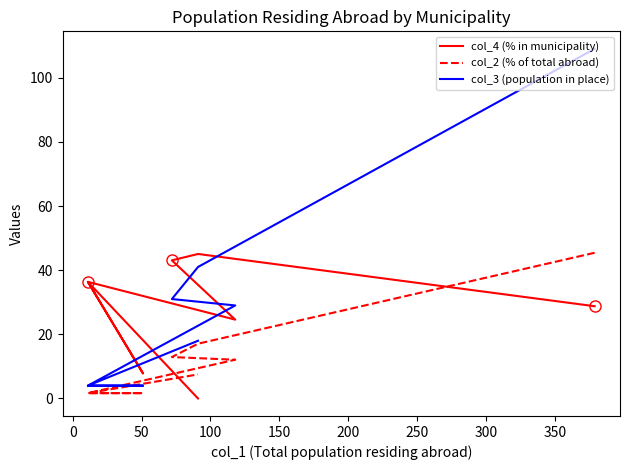

What is the sum of the col_2 (% of total abroad) values at 250 and 50?

14.6